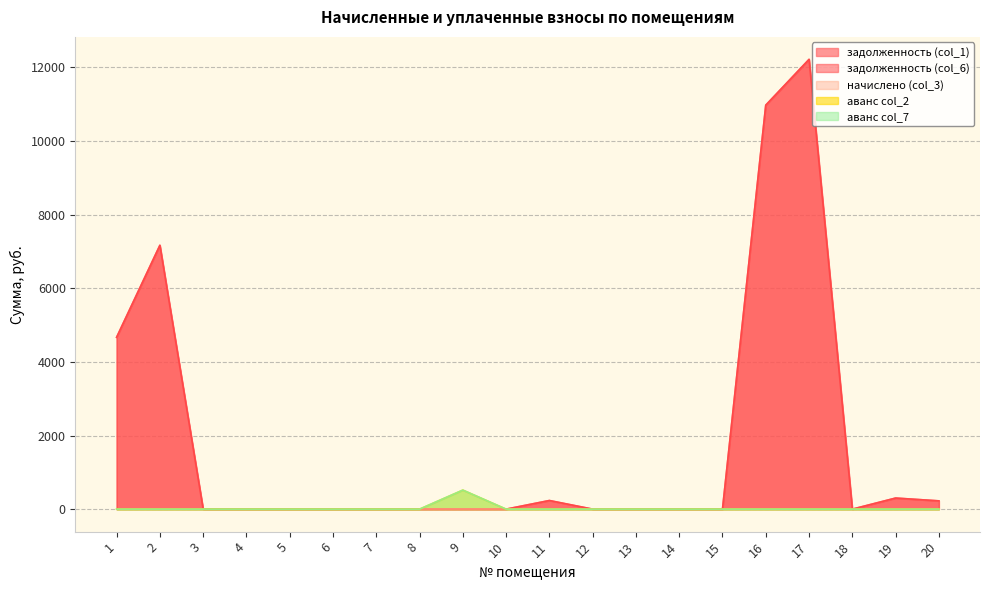

Which series changed the most between 8 and 11?

задолженность (col_1)